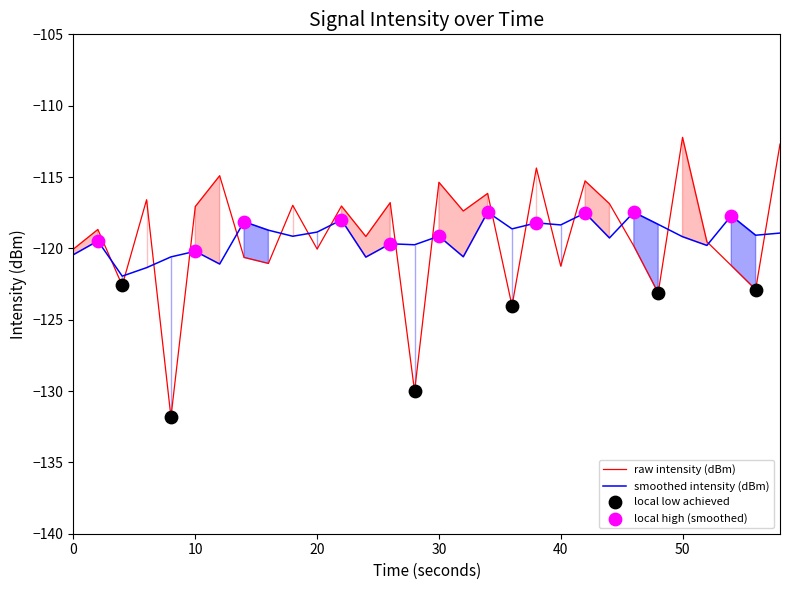

Which series reaches the minimum Y coordinate?

intensity(dBm)